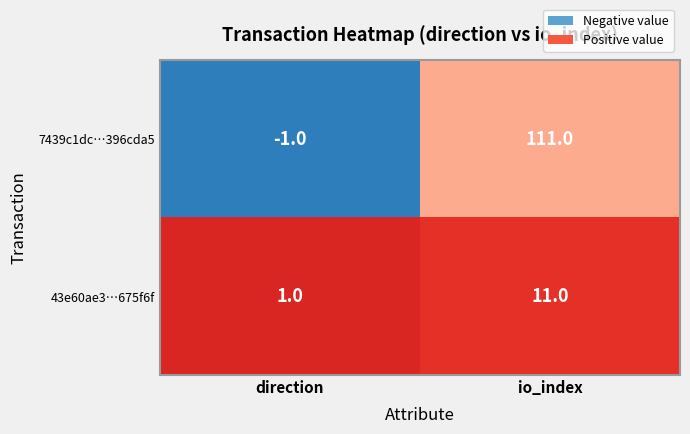

At how many categories does at least one series exceed 81?

1